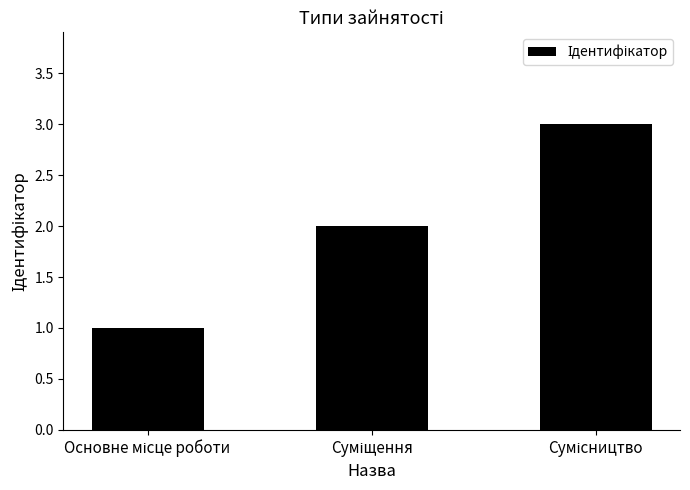

Reading right to left, extract all data points from this chart.

3	2	1